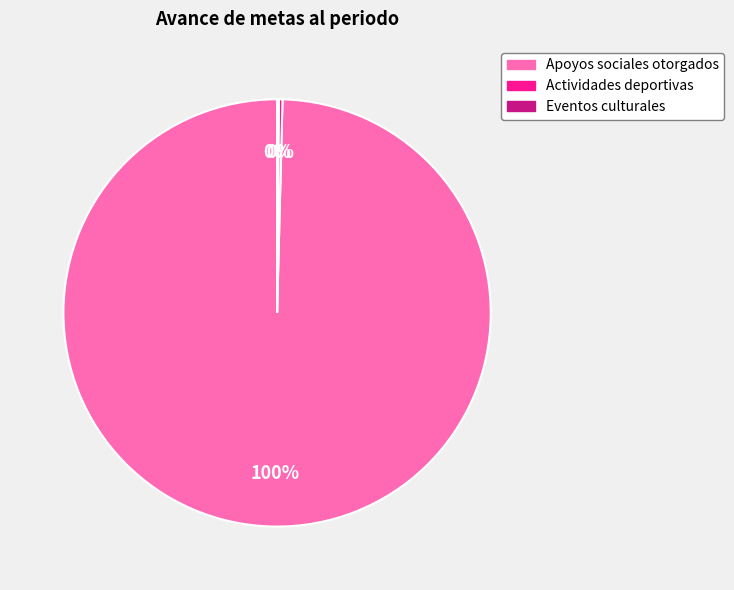

Does Apoyos sociales otorgados represent more than half of the total?

Yes